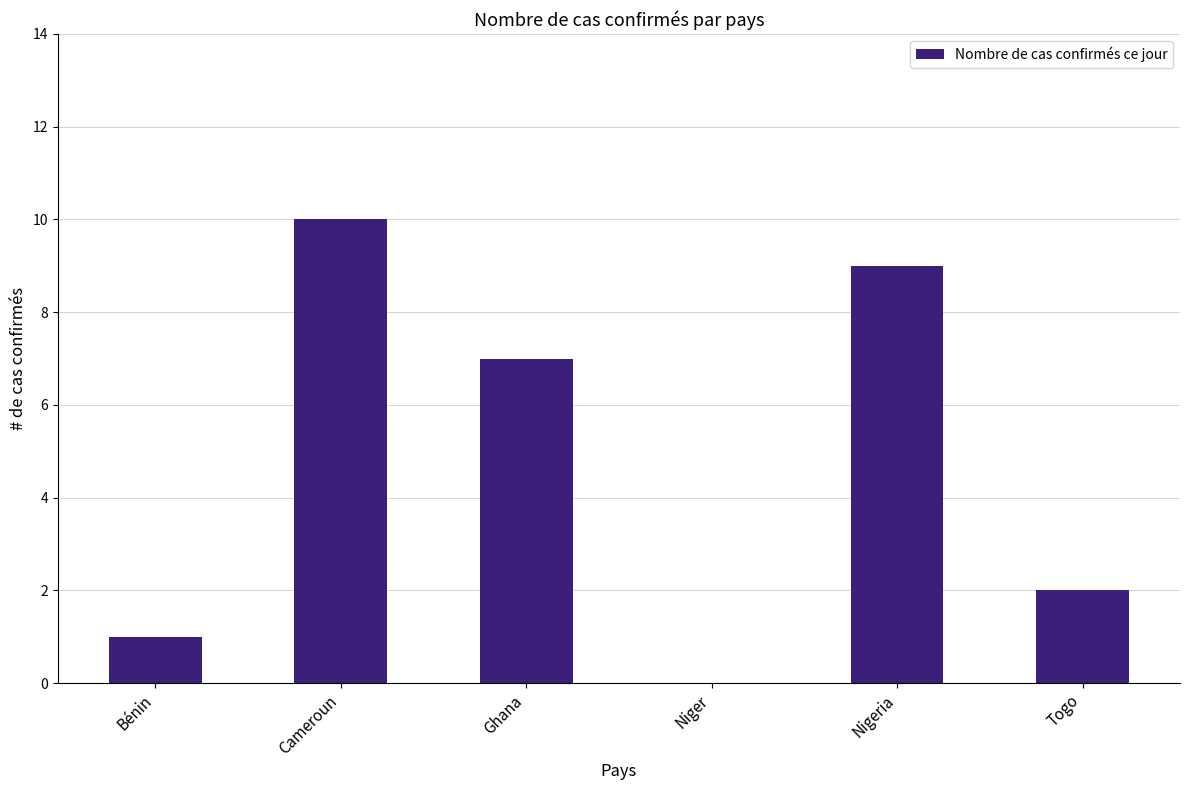

What is the sum of the values at Cameroun and Niger?

10